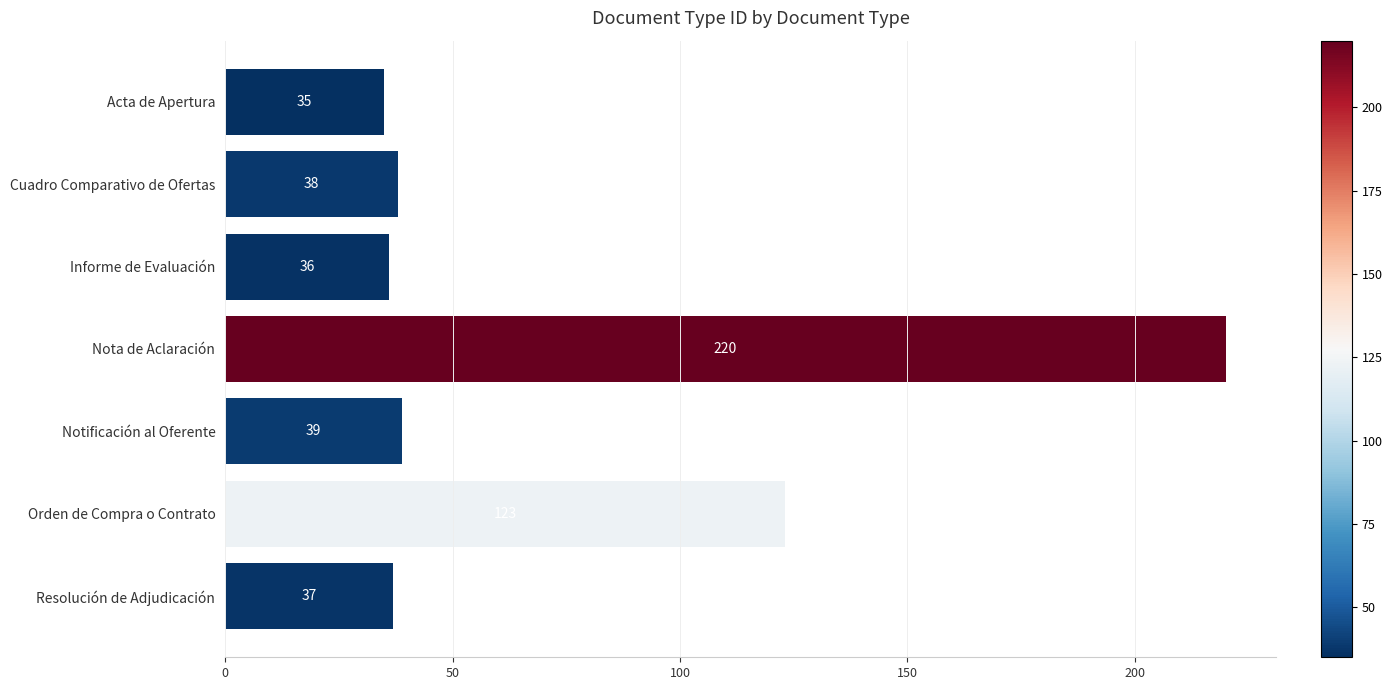

What is the greatest value displayed?

220